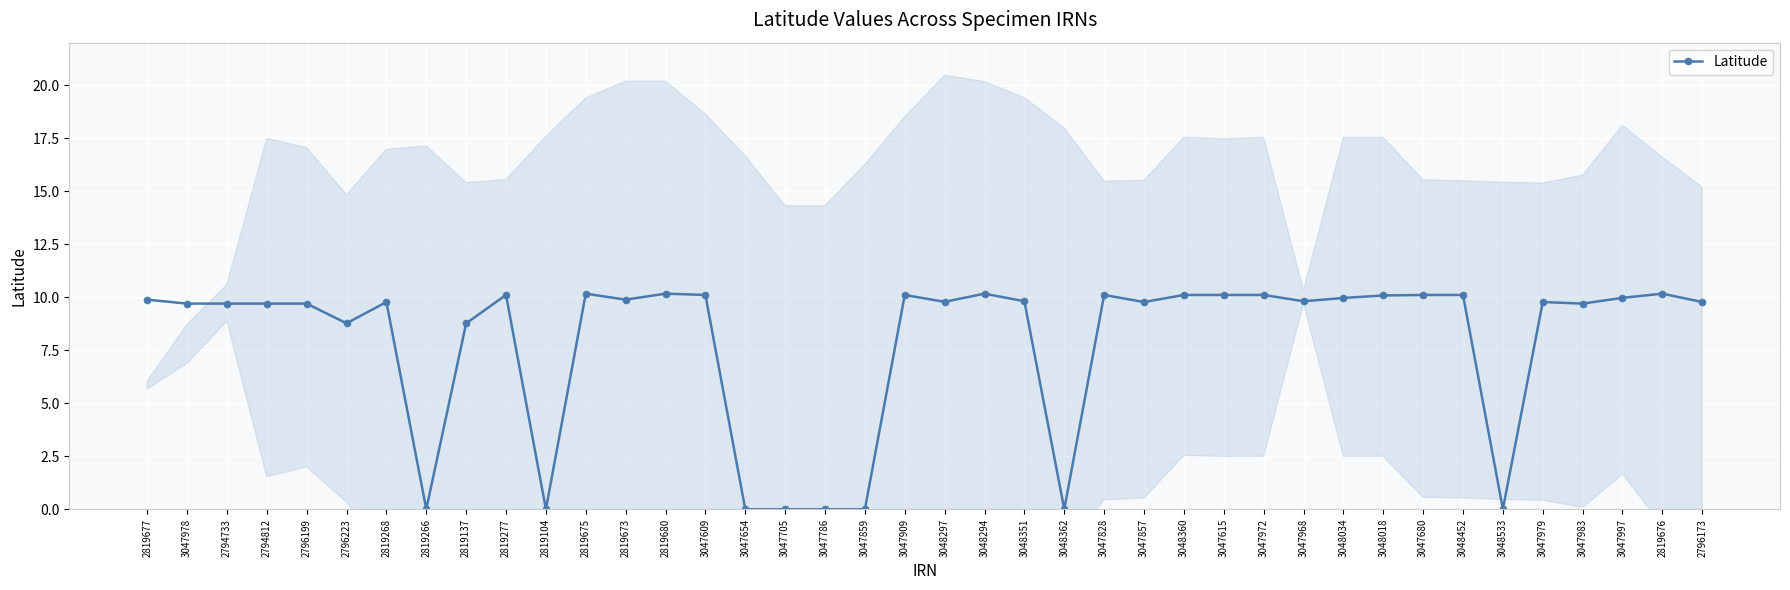

How many points are lower than both their immediate neighbors (excluding endpoints)?

10